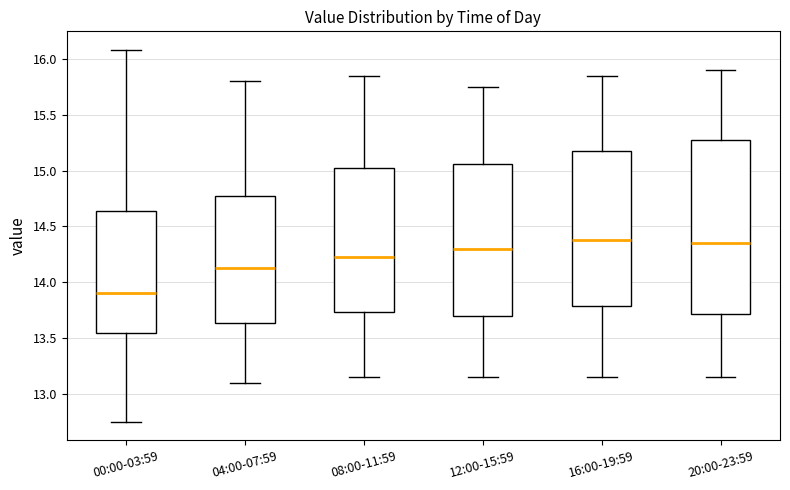

Where is the lower edge of the box for 12:00-15:59 on the y-axis? The values are not printed on the chart, so give them approximately, as read against the axis.

13.70